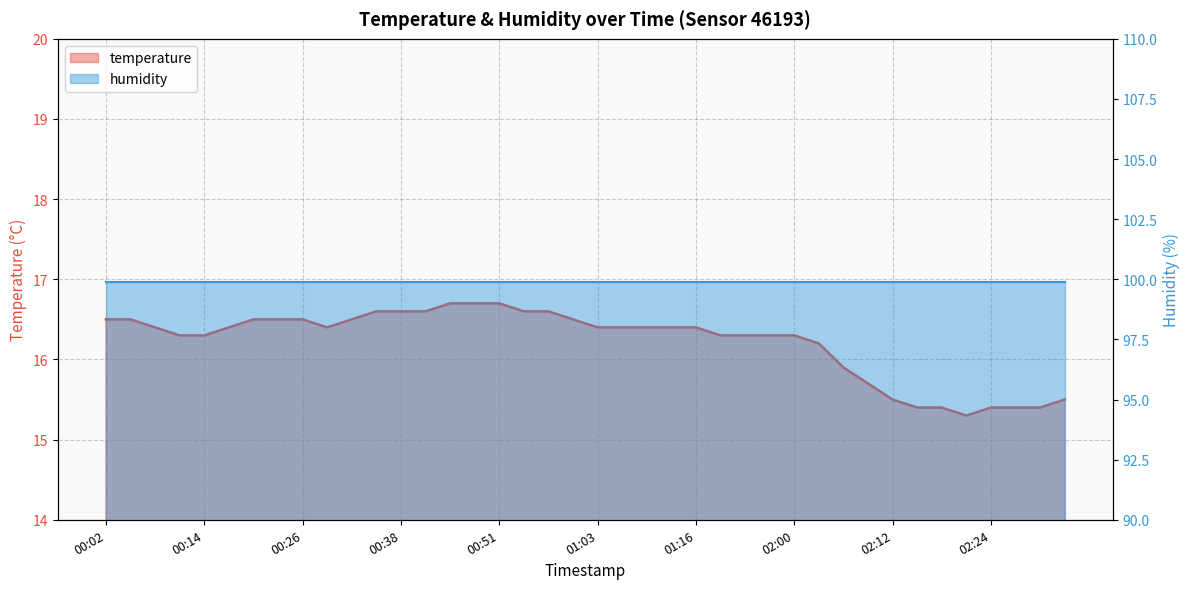

What position from the left is 00:54?

18